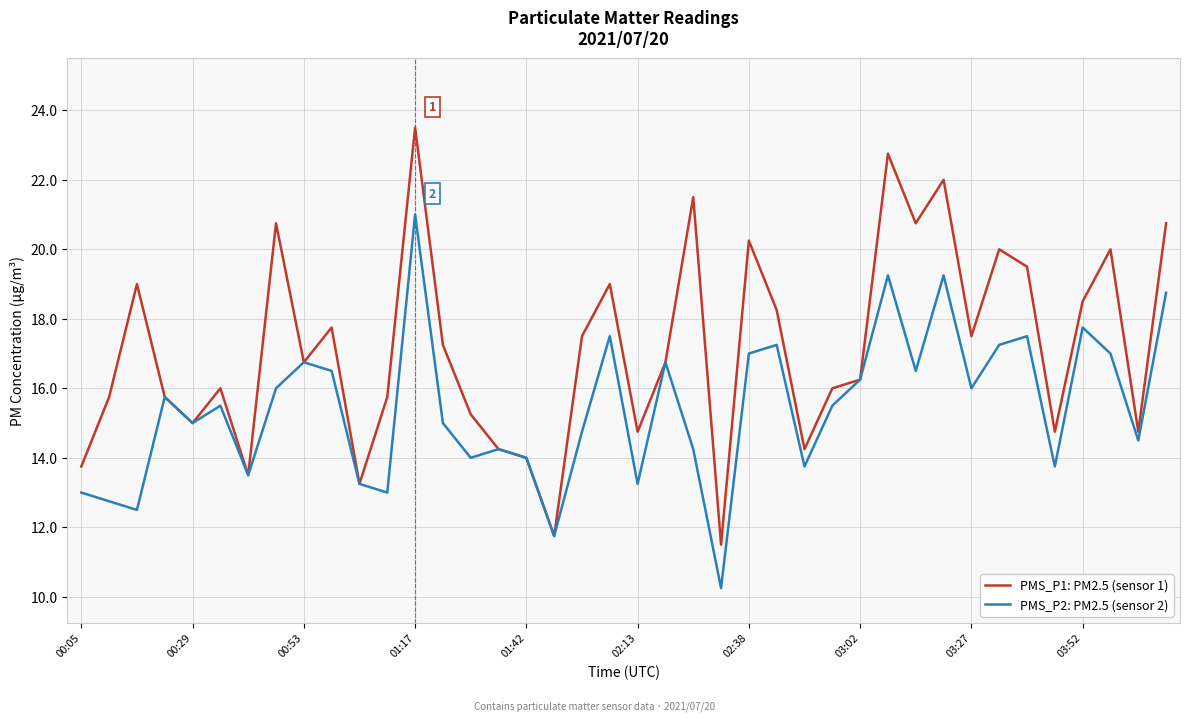

What is the greatest value displayed?

23.5